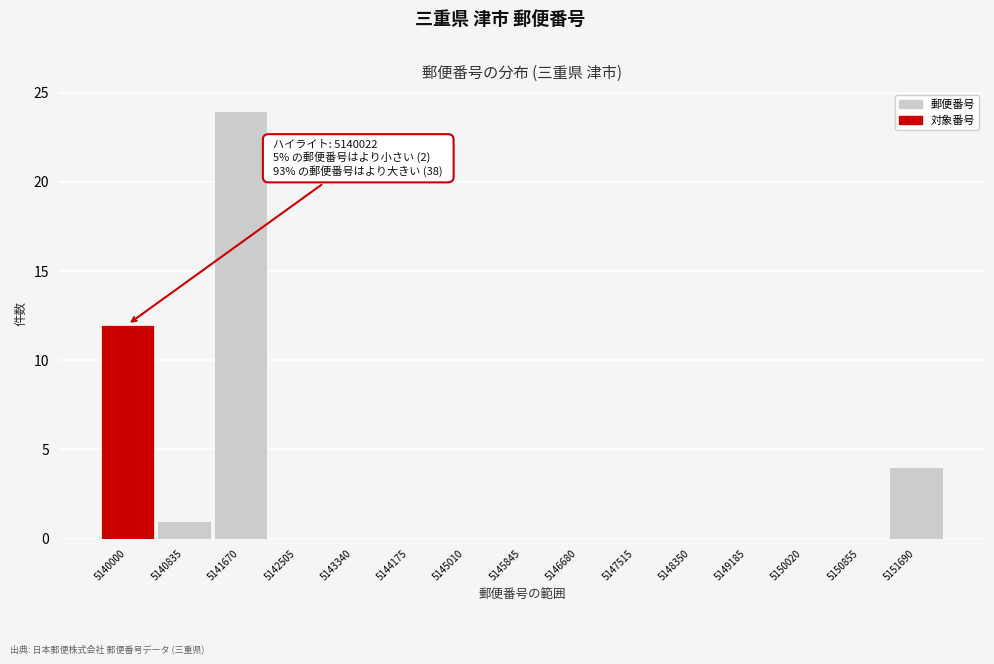

Reading right to left, what are all the values shown in this chart?

5151690=4	5150855=0	5150020=0	5149185=0	5148350=0	5147515=0	5146680=0	5145845=0	5145010=0	5144175=0	5143340=0	5142505=0	5141670=24	5140835=1	5140000=12